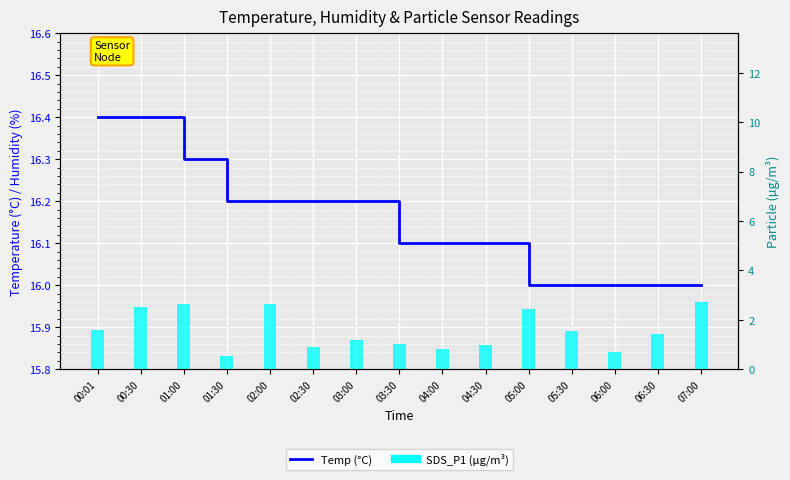

What is the minimum value shown in the chart?

0.6